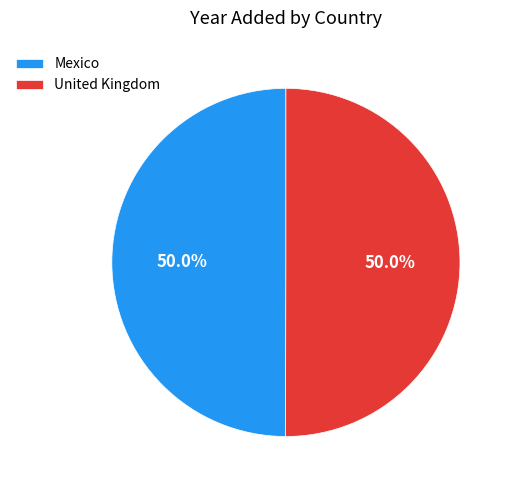

How many slices are in this pie chart?

2